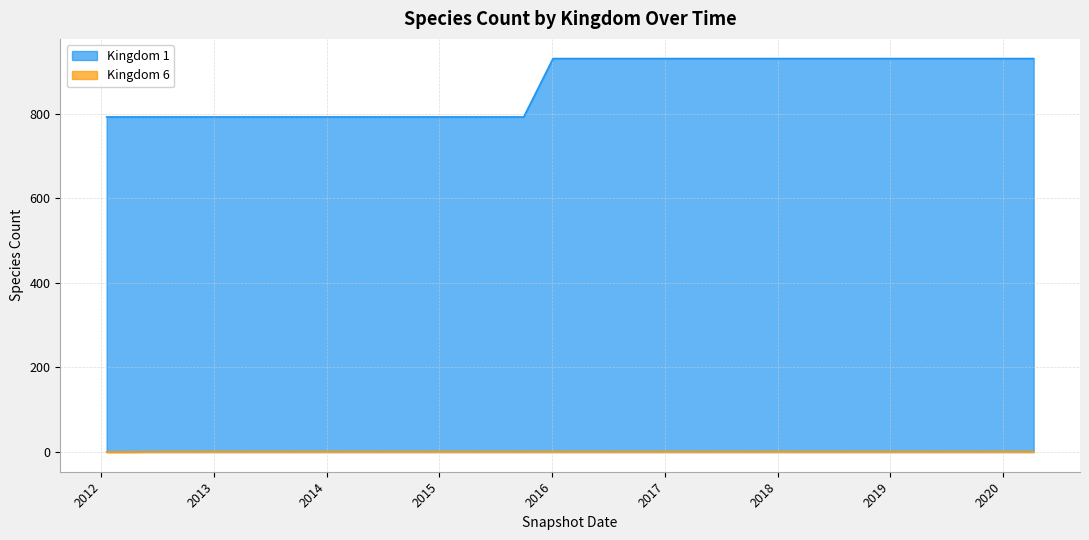

True or false: Kingdom 6 and Kingdom 1 intersect in this chart.

False